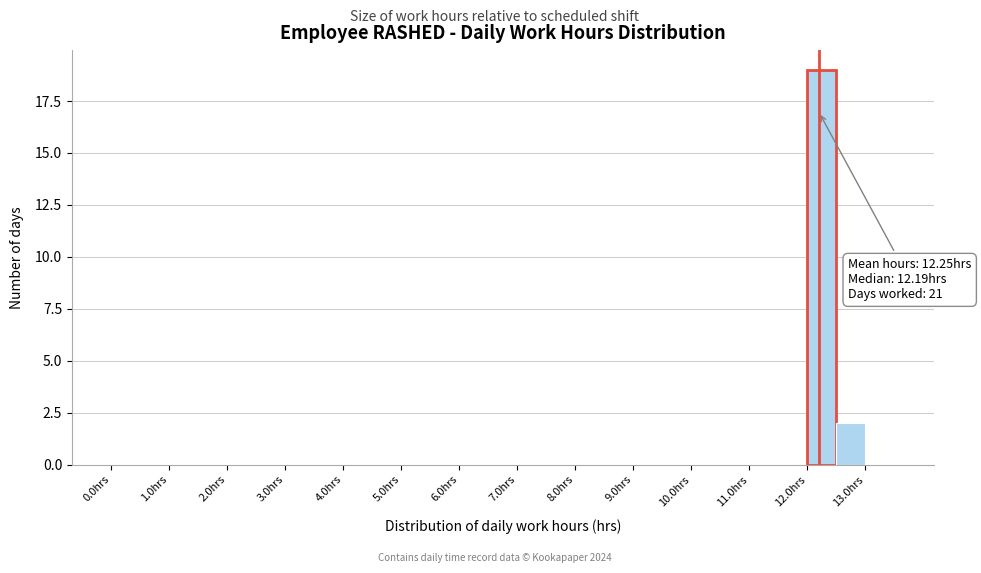

Over which range of the x-axis is the bar tallest?

12.0 to 12.5